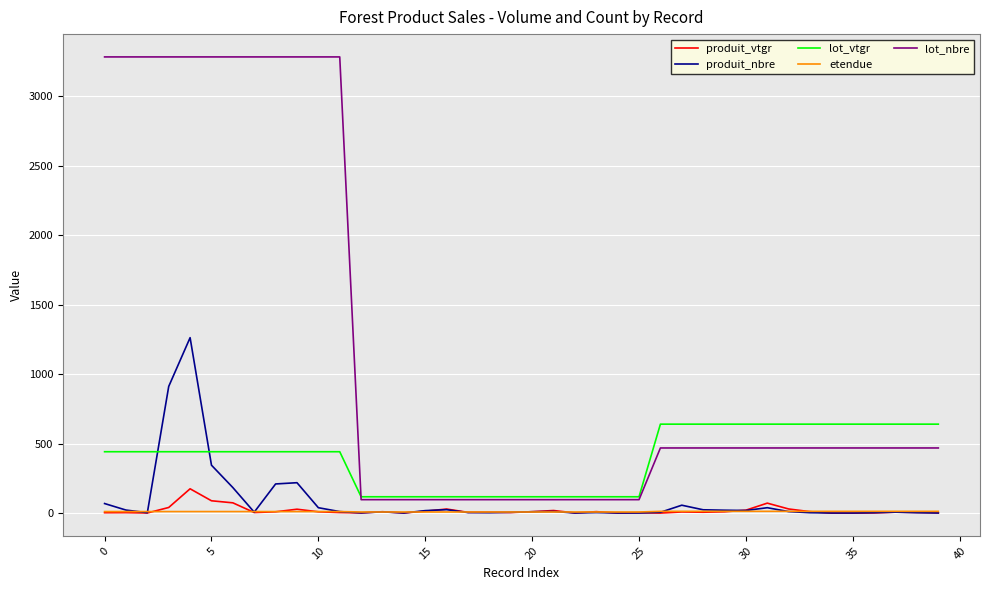

What is the greatest value displayed?

3284.0